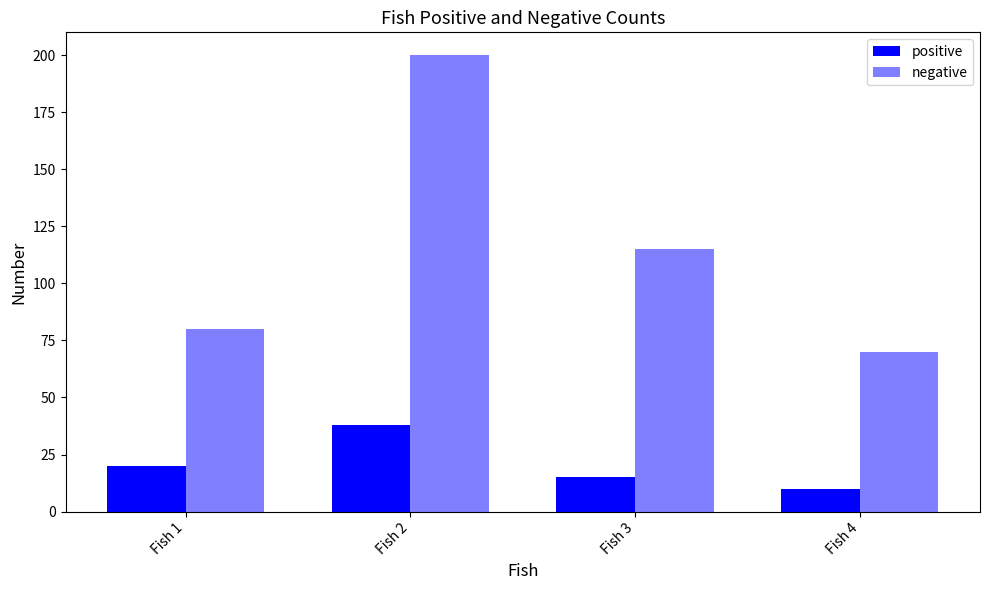

Is the value of positive at Fish 3 greater than the value of negative at Fish 2?

No